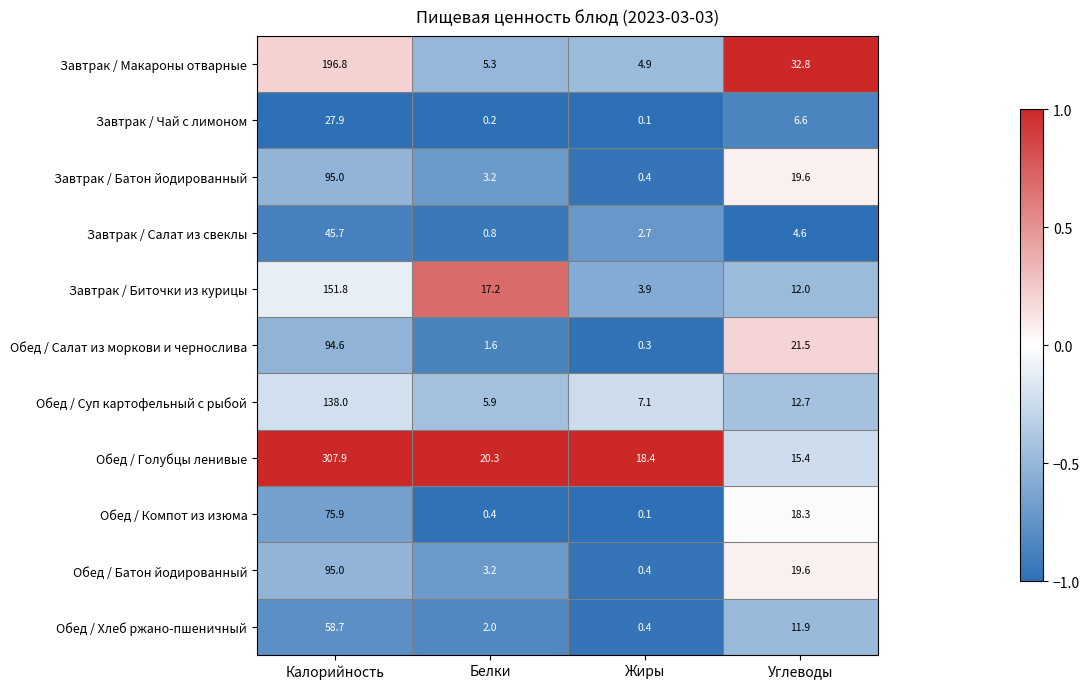

Which category has the lowest value in the Обед / Хлеб ржано-пшеничный series?

Жиры